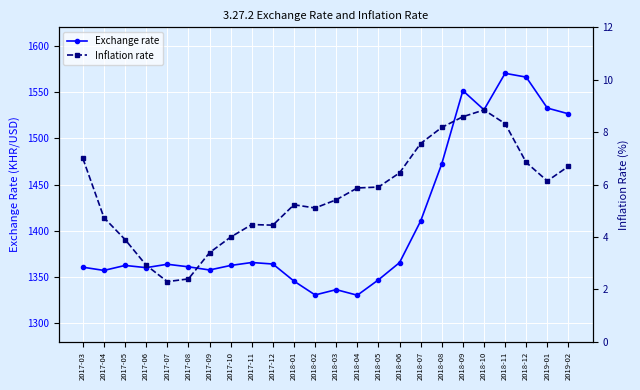

Rank the series by their average value, from lowest to highest.

Inflation rate, Exchange rate